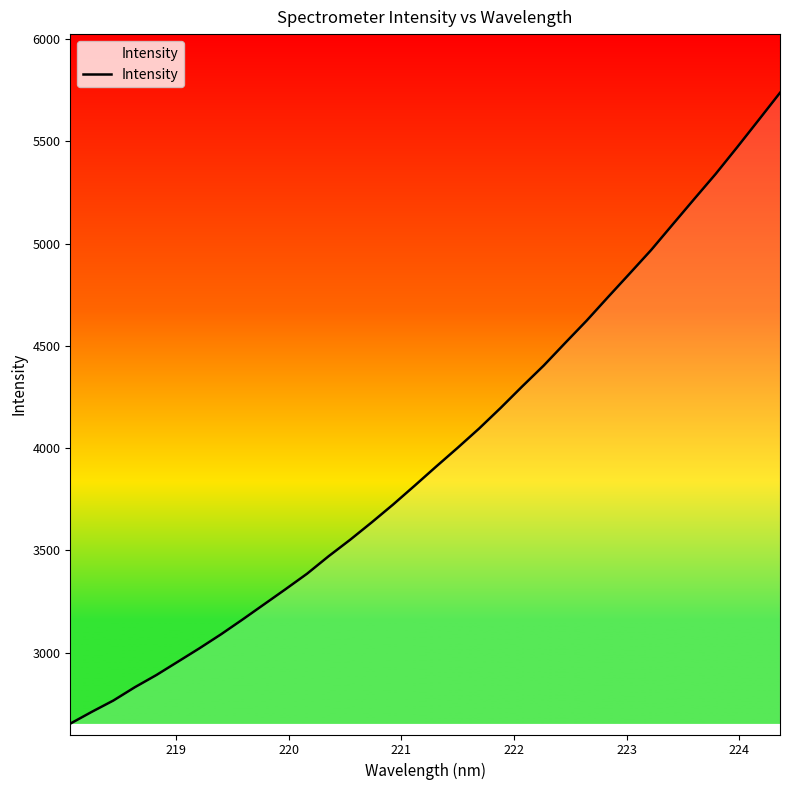

What is the minimum value shown in the chart?

2652.9